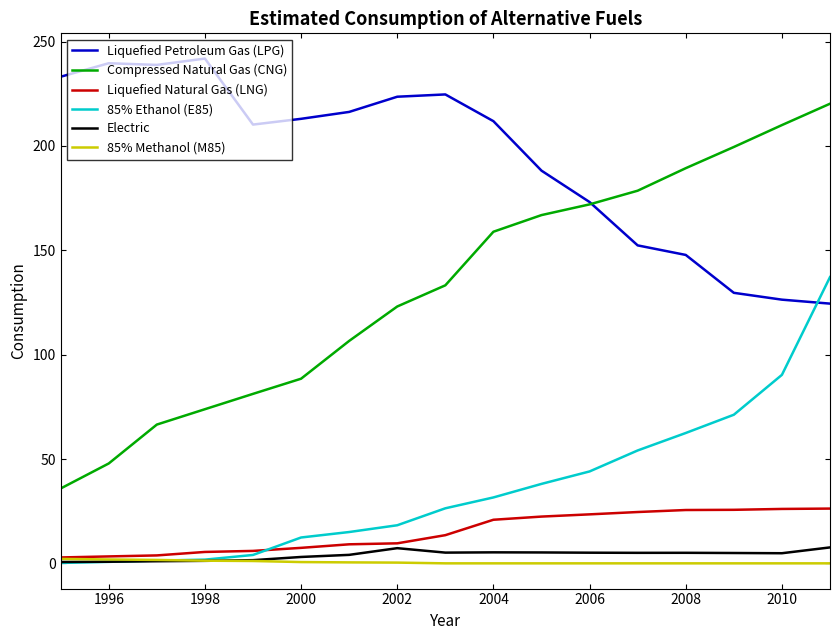

True or false: Liquefied Petroleum Gas (LPG) and 85% Methanol (M85) intersect in this chart.

False